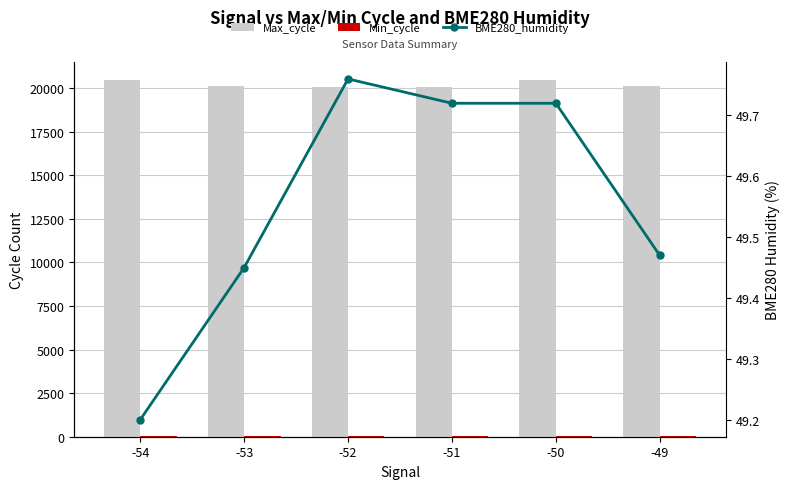

Which series has the largest total across all categories?

Max_cycle